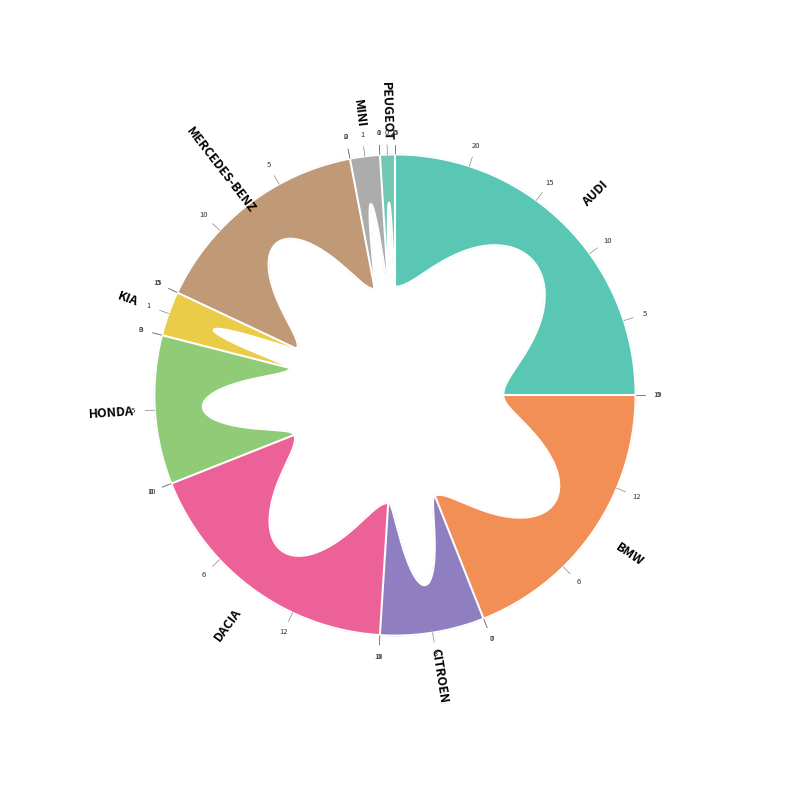

Does MINI account for over 50% of the chart?

No